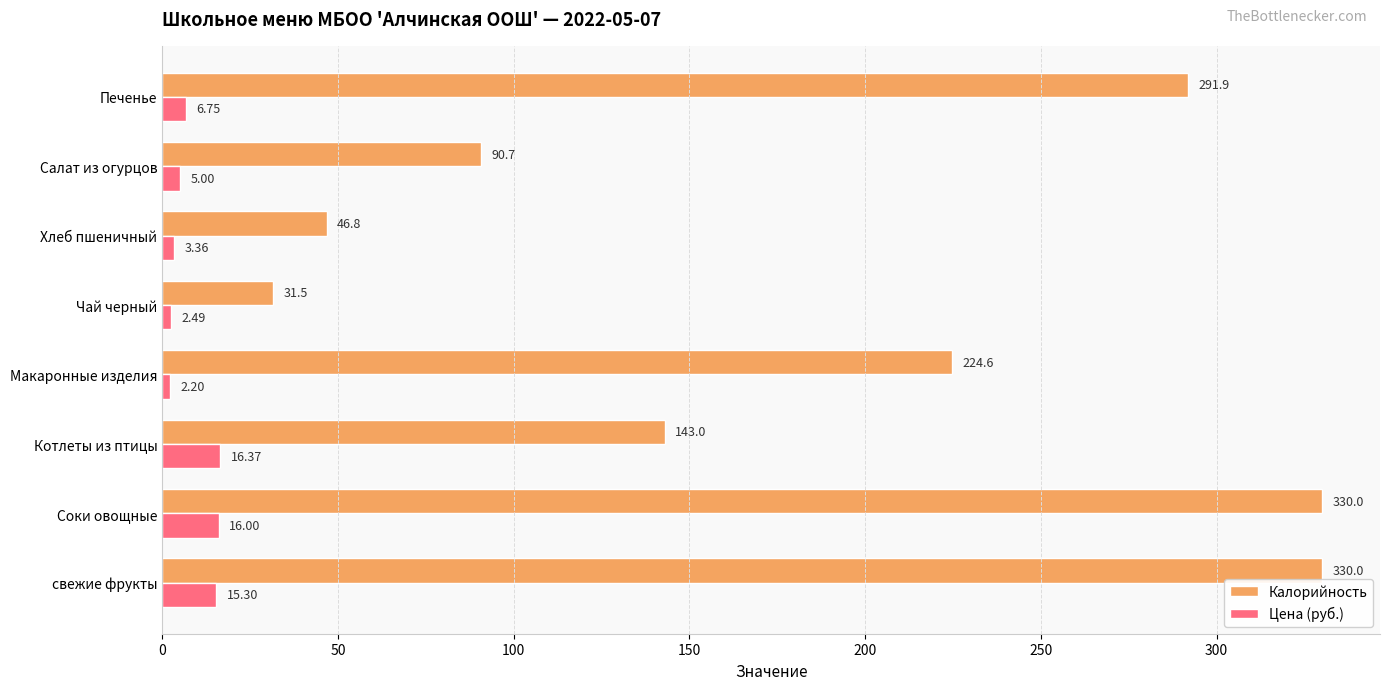

How many data points in Цена (руб.) are less than 6?

4